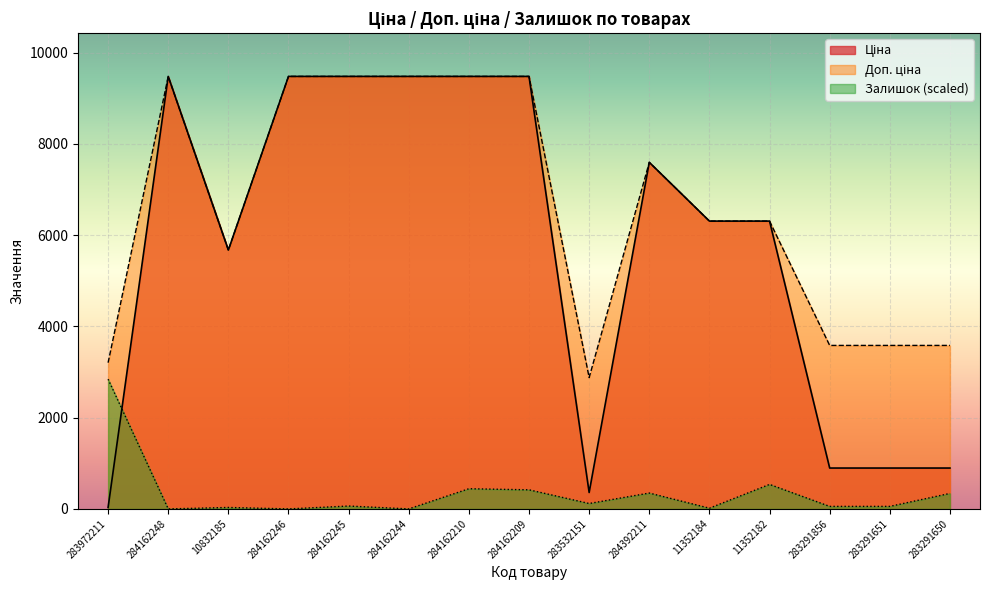

What is the label of the 8th point from the right?

284162209